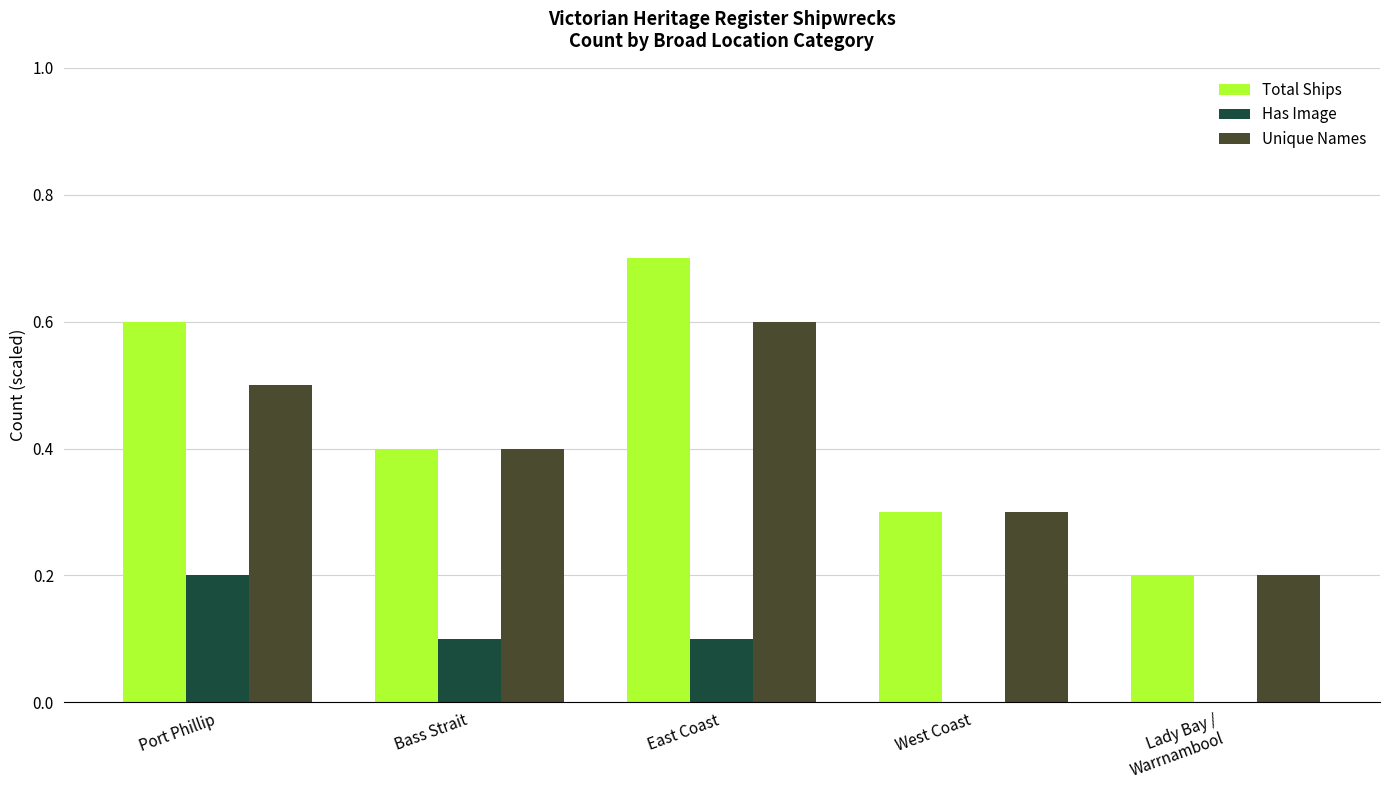

Reading left to right, list all the values displayed in this chart.

Total Ships: 6	4	7	3	2
Has Image: 2	1	1	0	0
Unique Names: 5	4	6	3	2